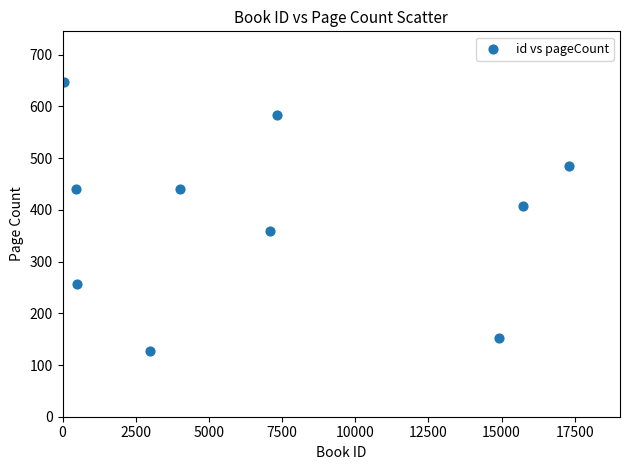

What is the average X value?

7041